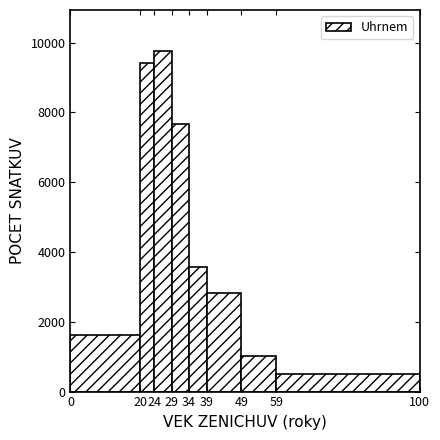

What is the height of the bar covering 59 to 100 on the x-axis? The values are not printed on the chart, so give them approximately, as read against the axis.

400